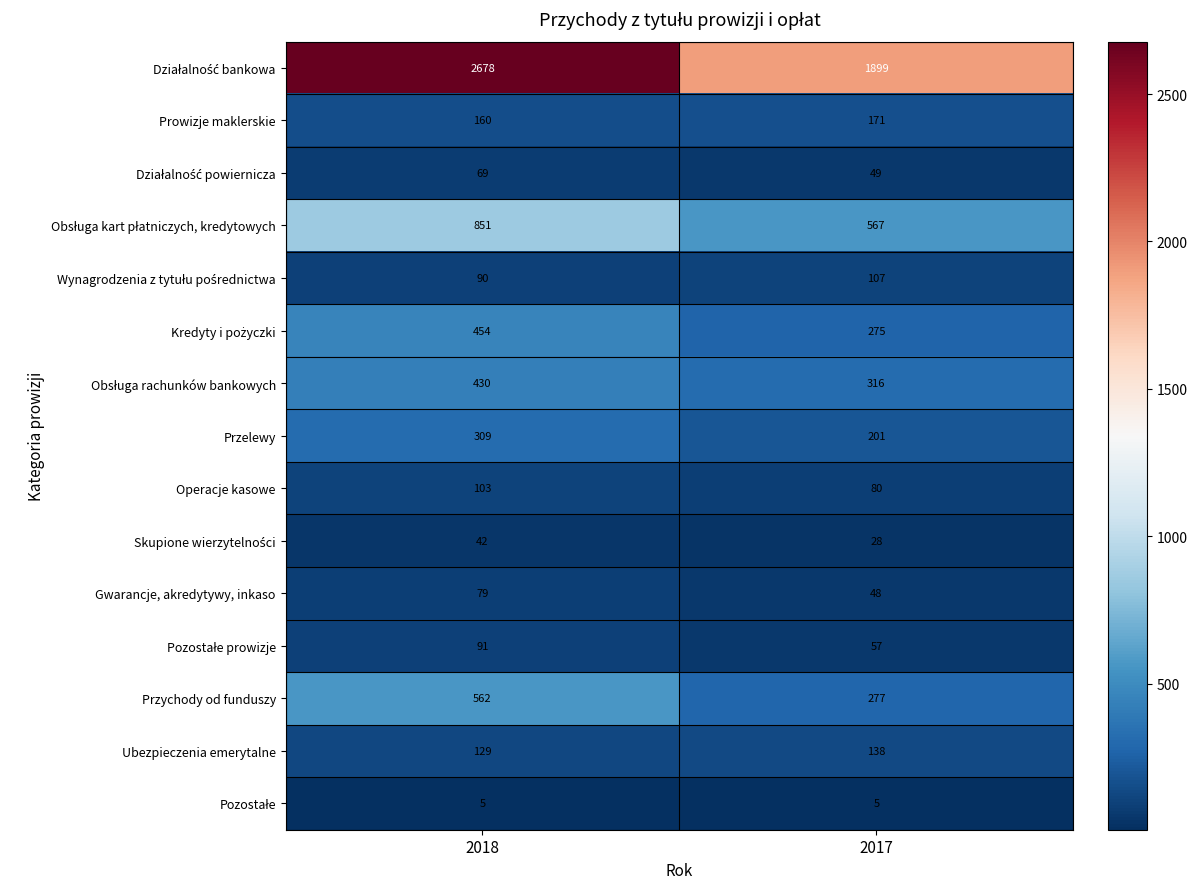

Is the value of Gwarancje, akredytywy, inkaso at 2018 greater than the value of Ubezpieczenia emerytalne at 2017?

No